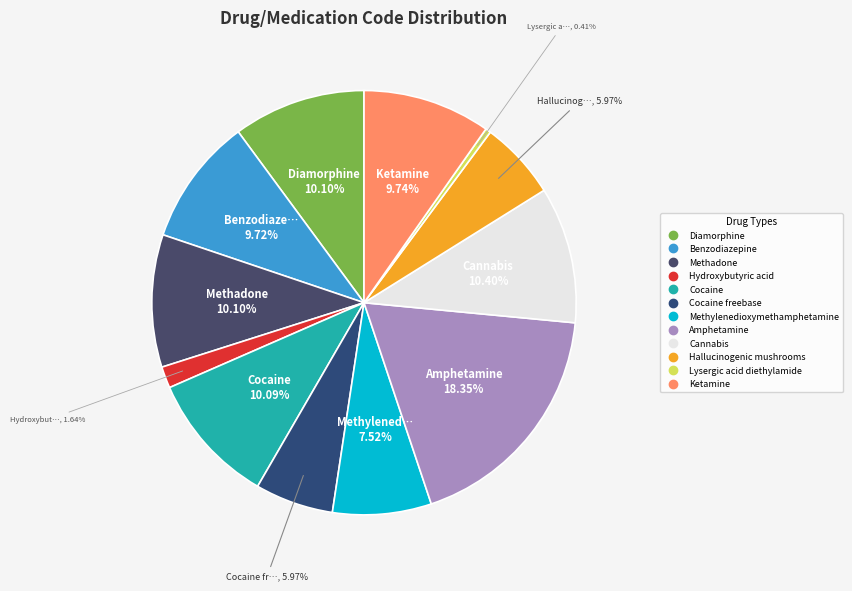

Rank the categories by value from lowest to highest.

Lysergic acid diethylamide, Hydroxybutyric acid, Cocaine freebase, Hallucinogenic mushrooms, Methylenedioxymethamphetamine, Benzodiazepine, Ketamine, Cocaine, Methadone, Diamorphine, Cannabis, Amphetamine